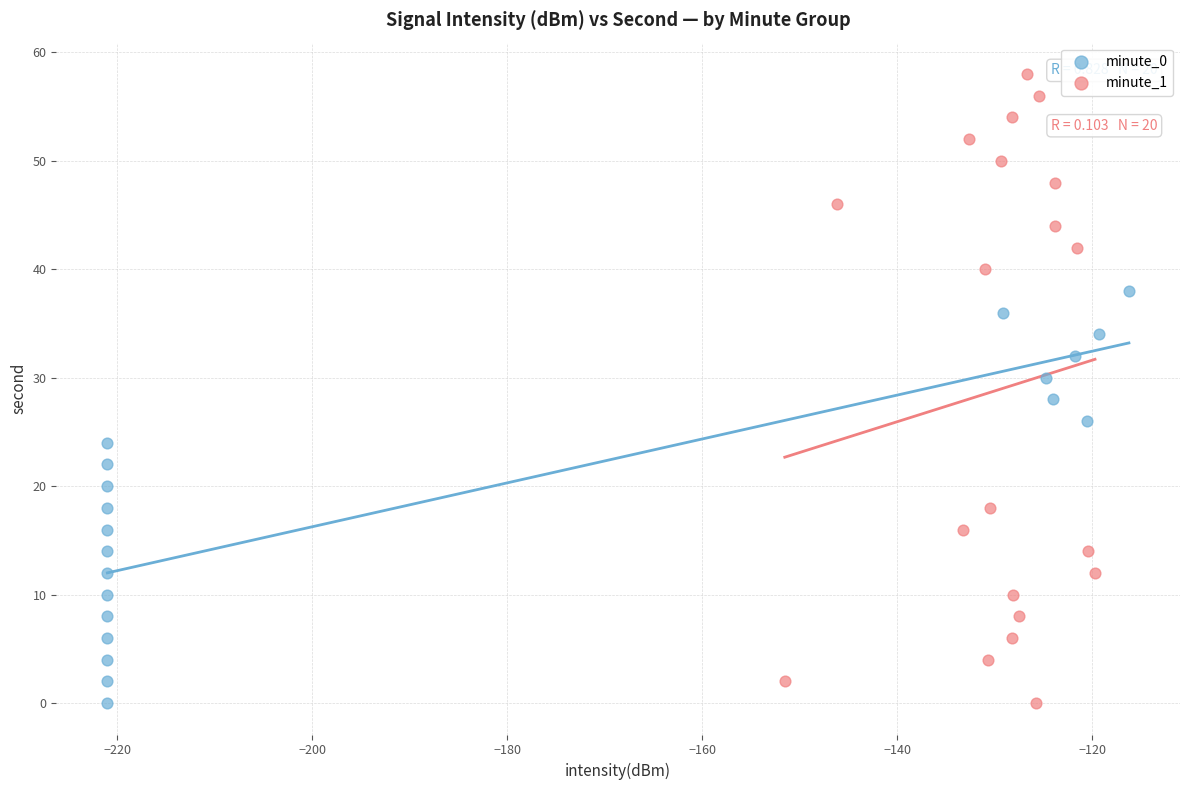

Which series has the largest Y range (max minus min)?

minute_1